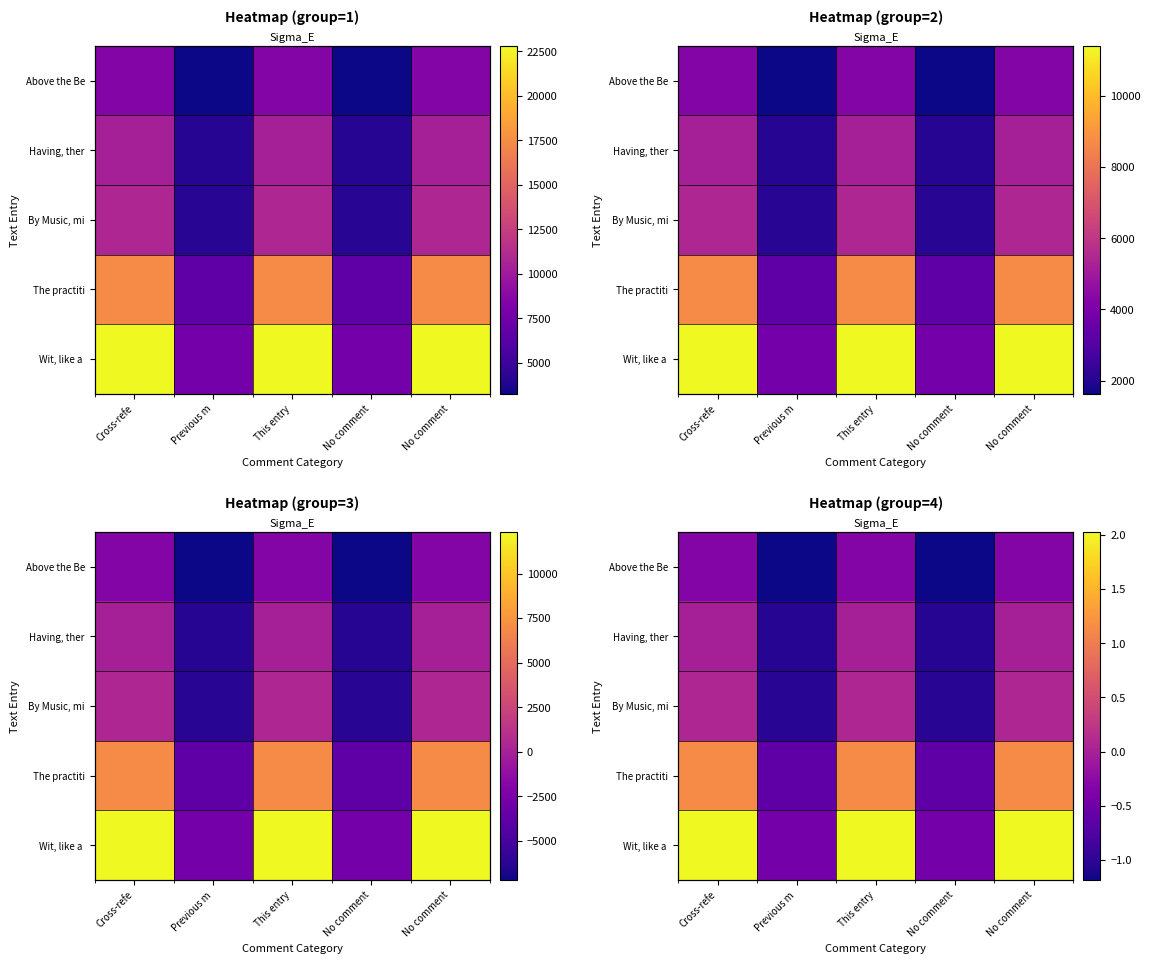

What is the average value of the Having, ther series?

-0.4